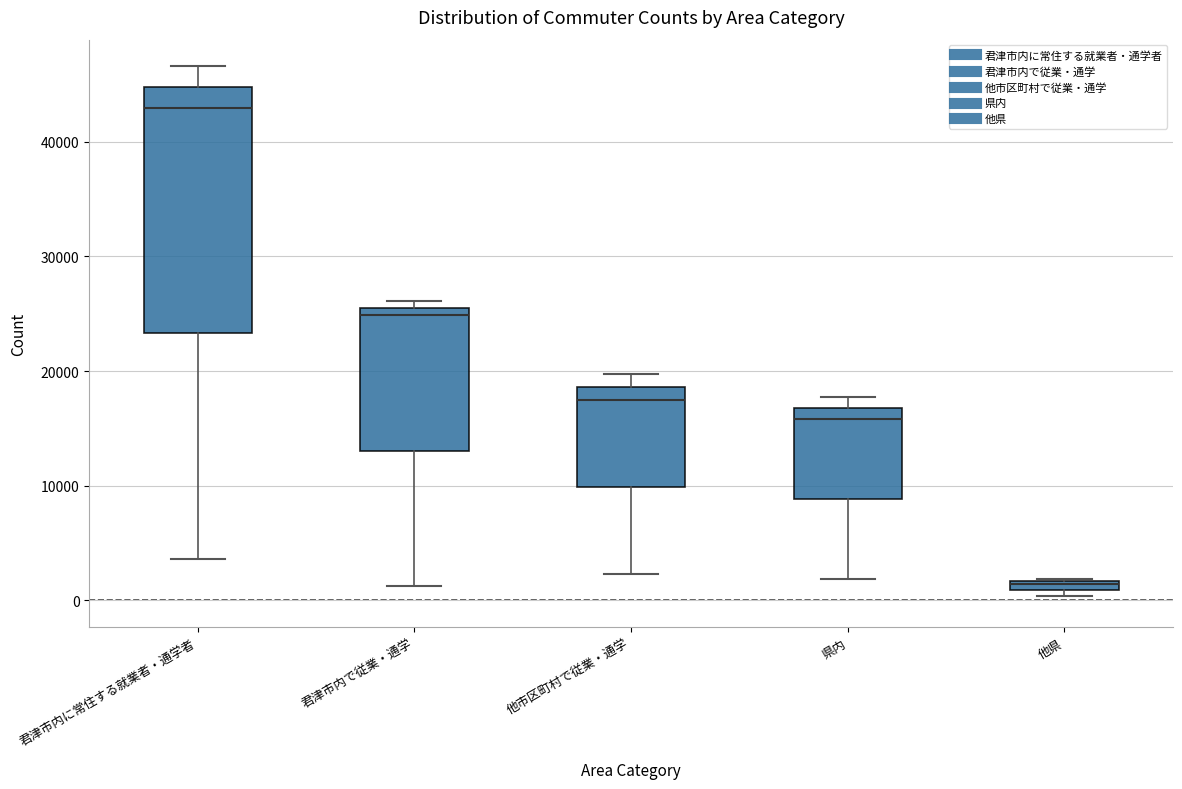

Where does the median line of the box for 他市区町村で従業・通学 sit on the y-axis? The values are not printed on the chart, so give them approximately, as read against the axis.

17000